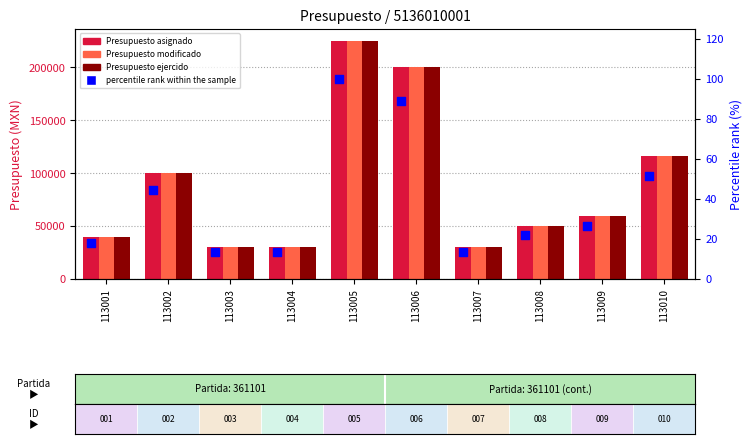

At which category is the sum across all series the highest?

113005